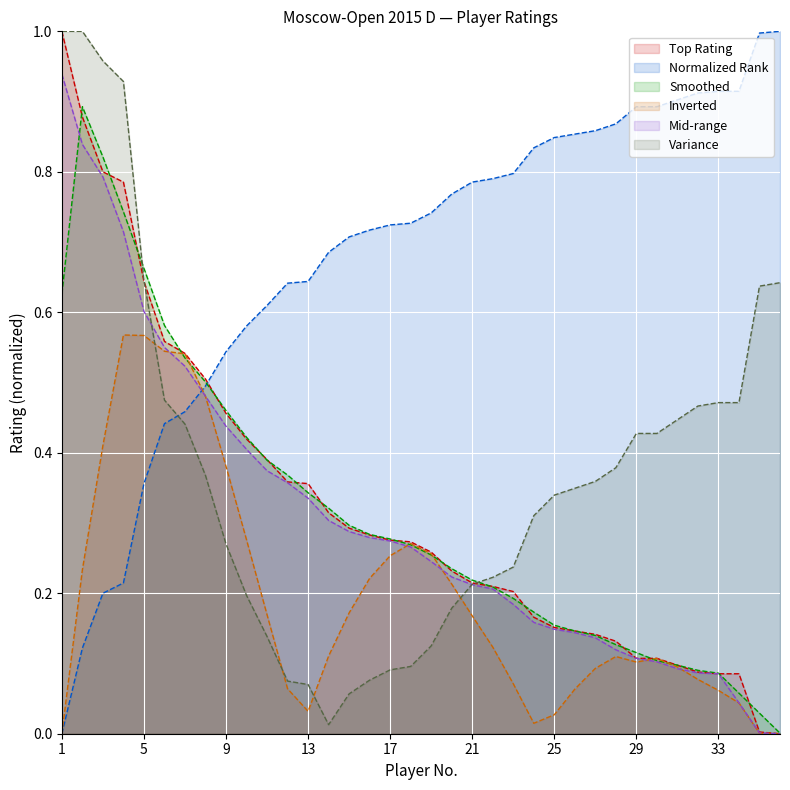

Reading left to right, transcribe all the data shown in this chart.

1=1.0	2=0.9	3=0.8	4=0.8	5=0.6	6=0.6	7=0.5	8=0.5	9=0.5	10=0.4	11=0.4	12=0.4	13=0.4	14=0.3	15=0.3	16=0.3	17=0.3	18=0.3	19=0.3	20=0.2	21=0.2	22=0.2	23=0.2	24=0.2	25=0.2	26=0.1	27=0.1	28=0.1	29=0.1	30=0.1	31=0.1	32=0.1	33=0.1	34=0.1	35=0.0	36=0.0